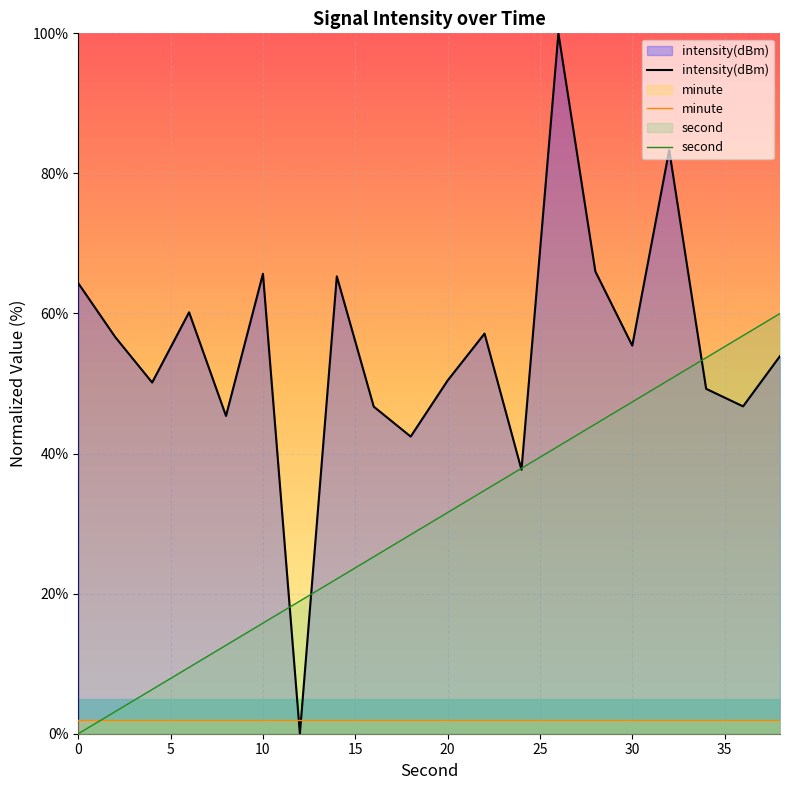

Is the value of second at 30 greater than the value of minute at 30?

Yes